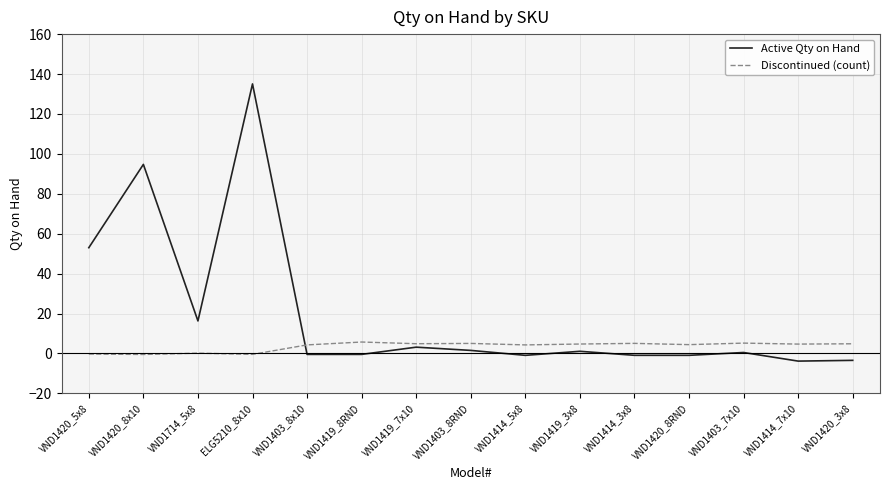

Rank the series by their maximum value, from lowest to highest.

Discontinued (count), Active Qty on Hand